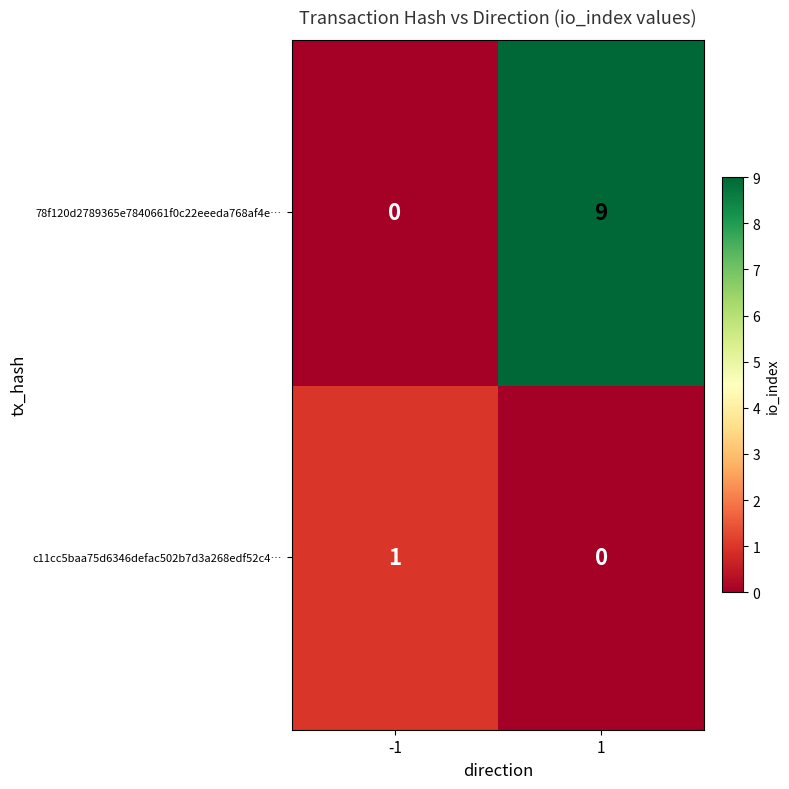

Rank the series by their maximum value, from highest to lowest.

78f120d2789365e7840661f0c22eeeda768af4e…, c11cc5baa75d6346defac502b7d3a268edf52c4…